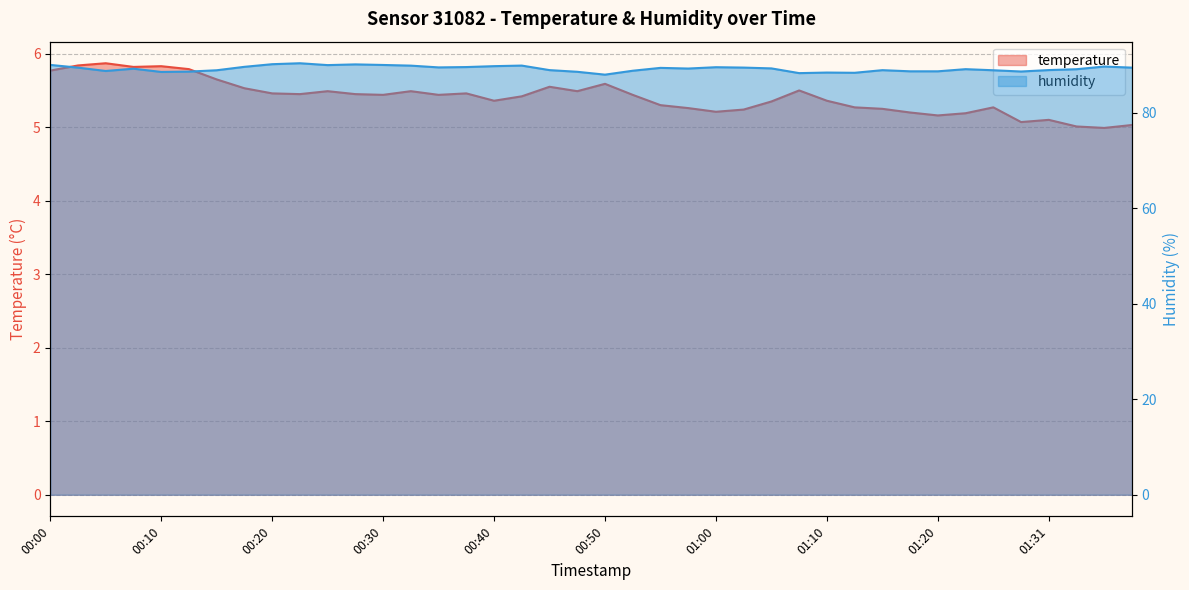

Reading left to right, transcribe all the data shown in this chart.

temperature: 5.8	5.8	5.9	5.8	5.8	5.8	5.7	5.5	5.5	5.5	5.5	5.5	5.4	5.5	5.4	5.5	5.4	5.4	5.5	5.5	5.6	5.4	5.3	5.3	5.2	5.2	5.3	5.5	5.4	5.3	5.2	5.2	5.2	5.2	5.3	5.1	5.1	5.0	5.0	5.0
humidity: 90.0	89.5	88.8	89.2	88.6	88.6	88.9	89.6	90.2	90.4	90.0	90.2	90.0	89.9	89.5	89.6	89.8	89.9	89.0	88.6	88.0	88.8	89.4	89.3	89.6	89.5	89.3	88.3	88.4	88.4	88.9	88.7	88.7	89.2	88.9	88.7	89.0	89.1	89.7	89.5